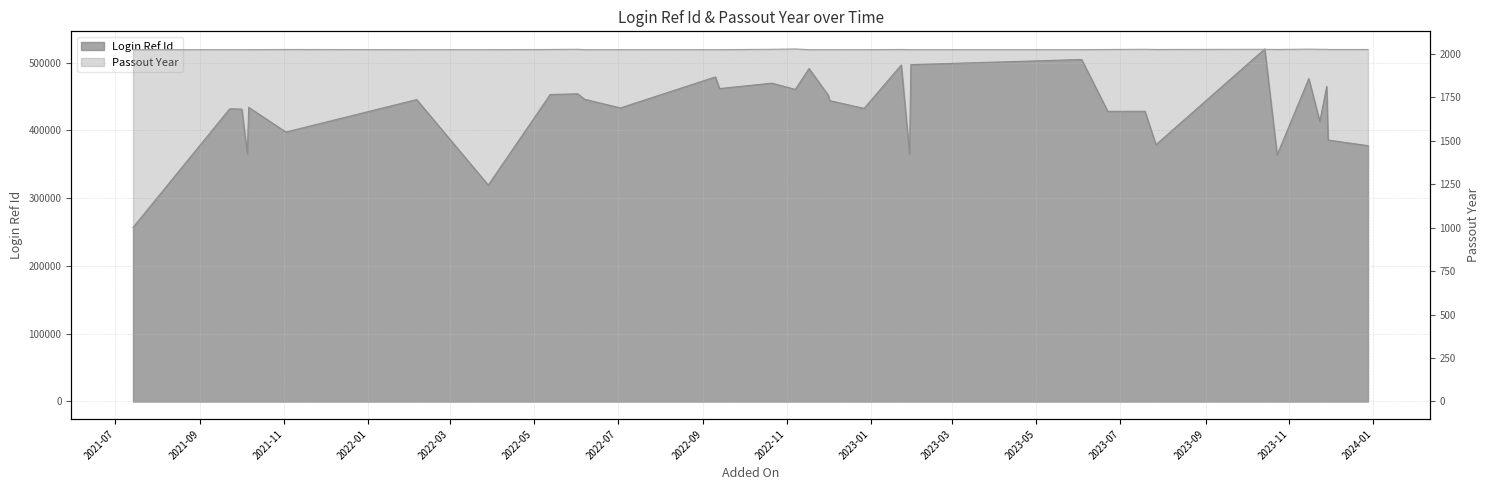

True or false: Passout Year and Login Ref Id cross at least once.

False